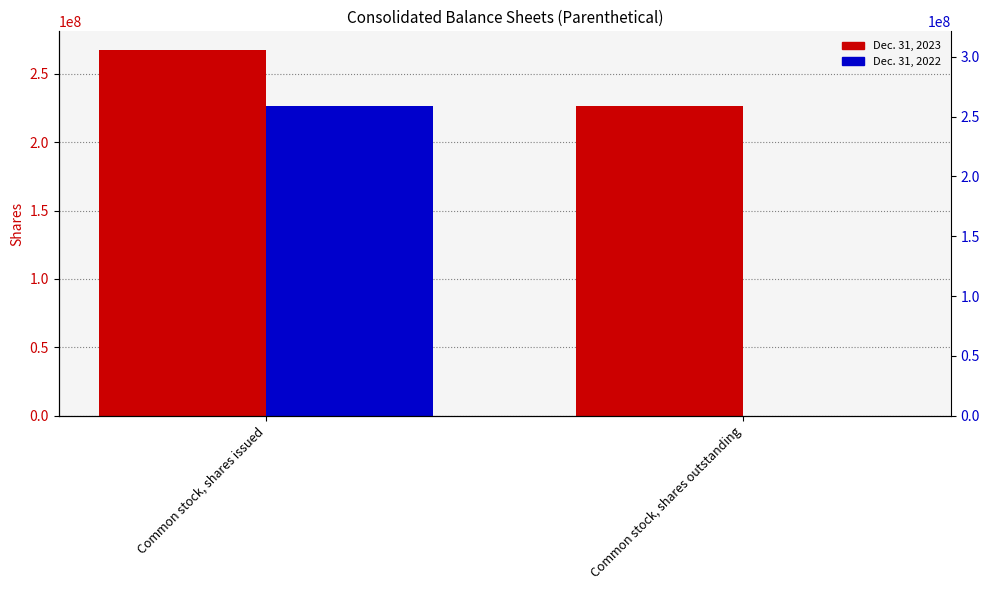

What is the label of the 1st bar from the left?

Common stock, shares issued